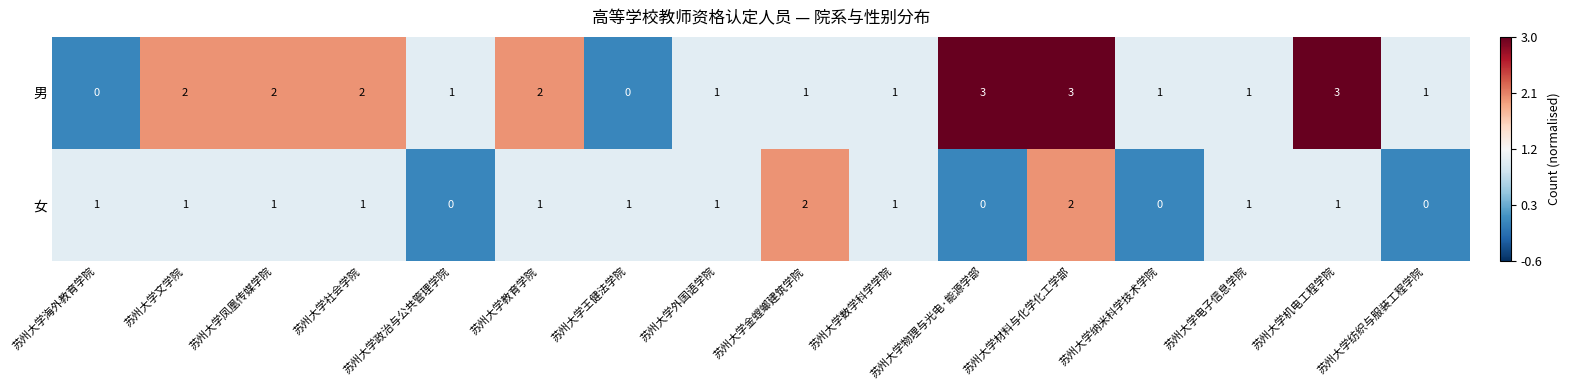

At which label does 男 first exceed 1?

苏州大学文学院